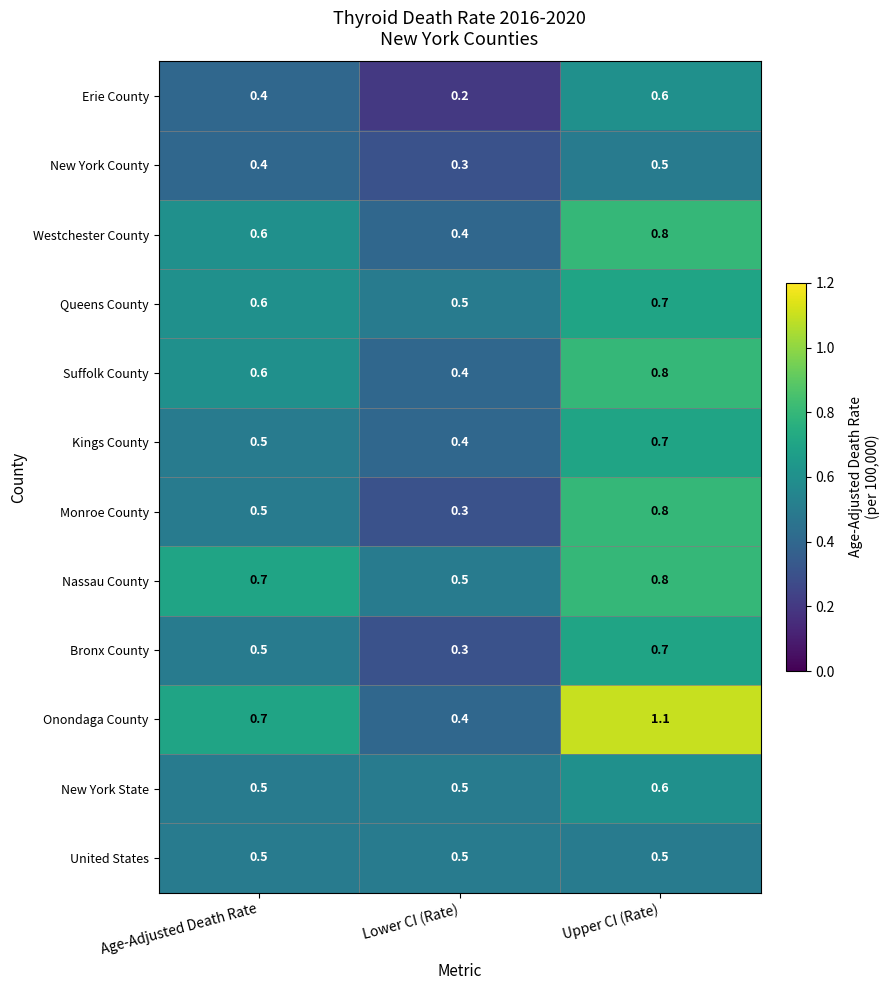

What is the sum of all New York State values?

1.6